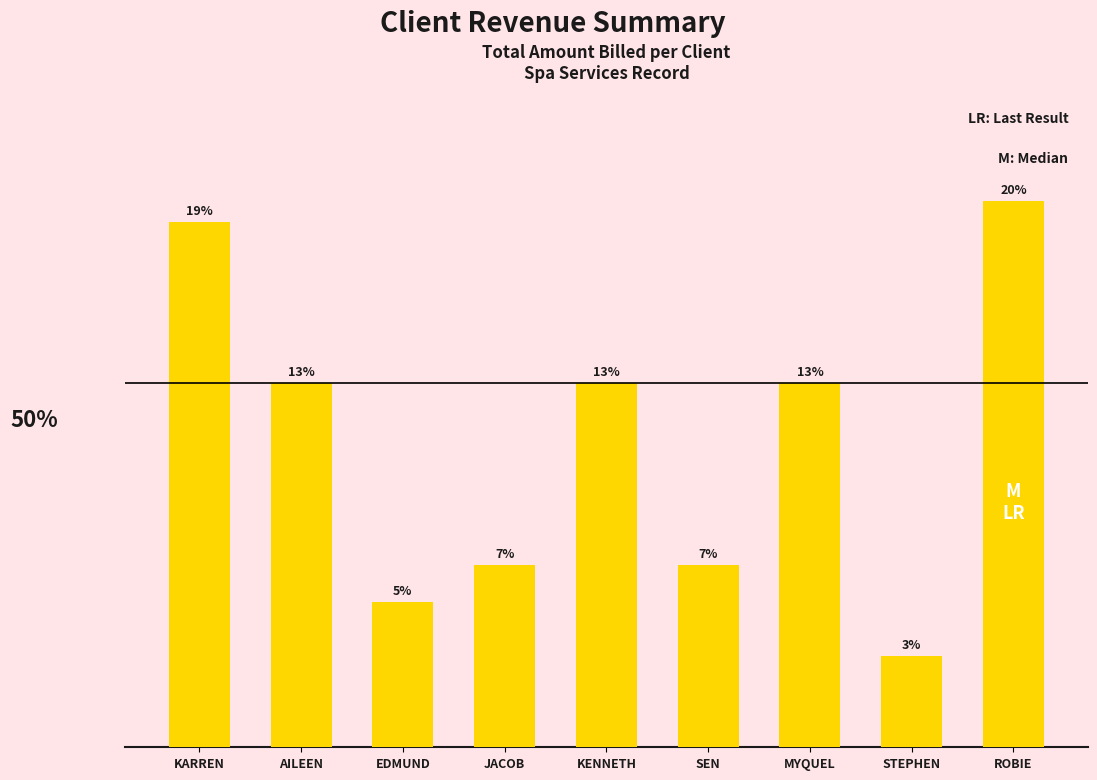

At which label does the data first exceed 600?

KARREN